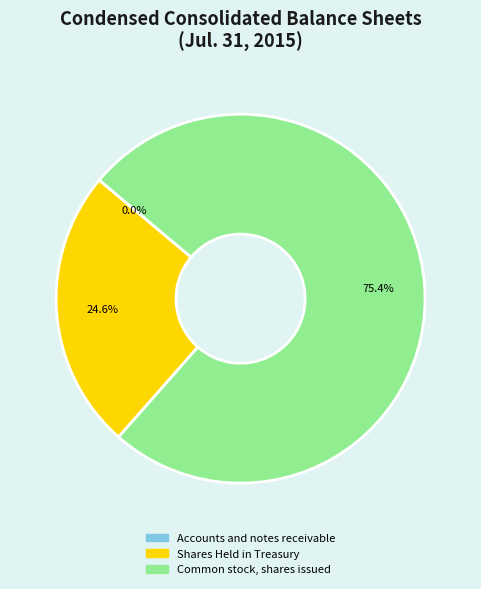

What is the largest slice in the pie chart?

Common stock, shares issued